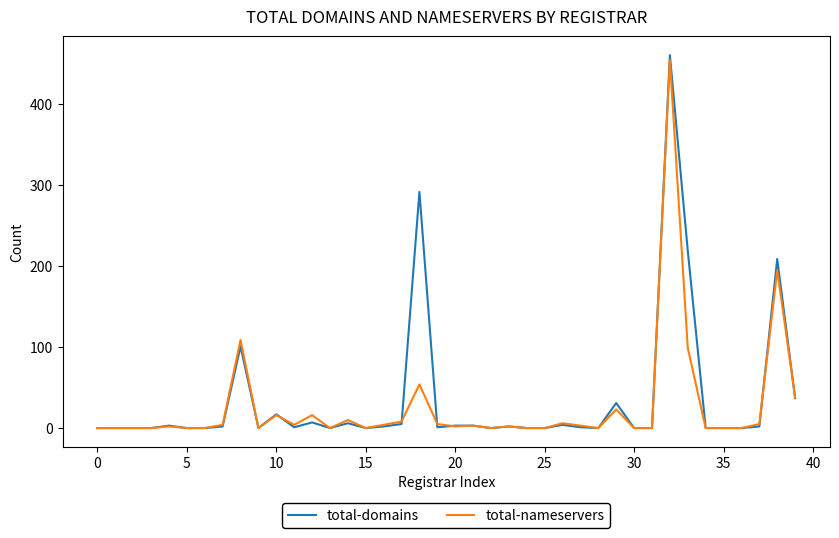

List the series in order of their peak value, highest first.

total-domains, total-nameservers